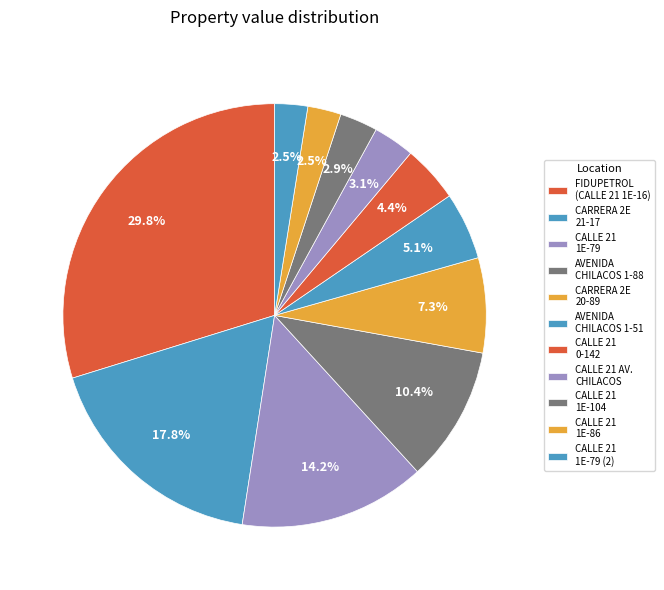

How many segments does this pie chart have?

11